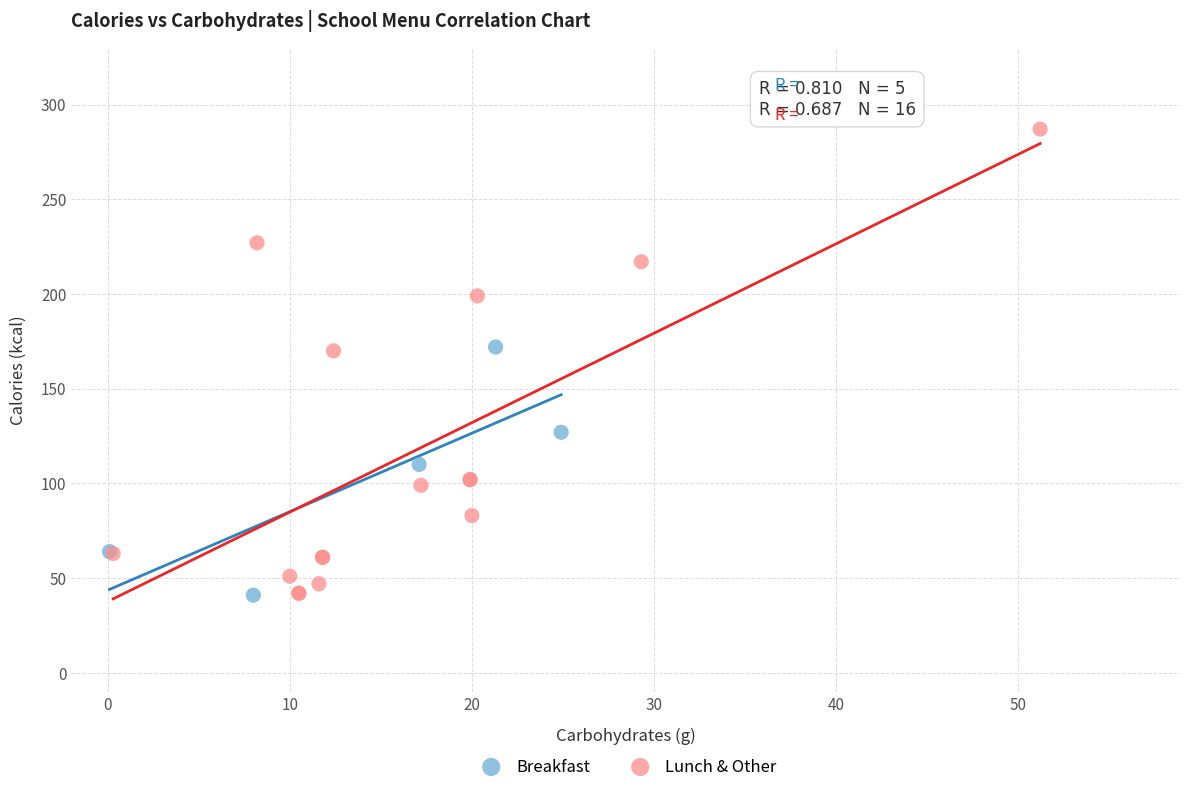

What are all the series names shown in the legend?

Breakfast, Lunch & Other